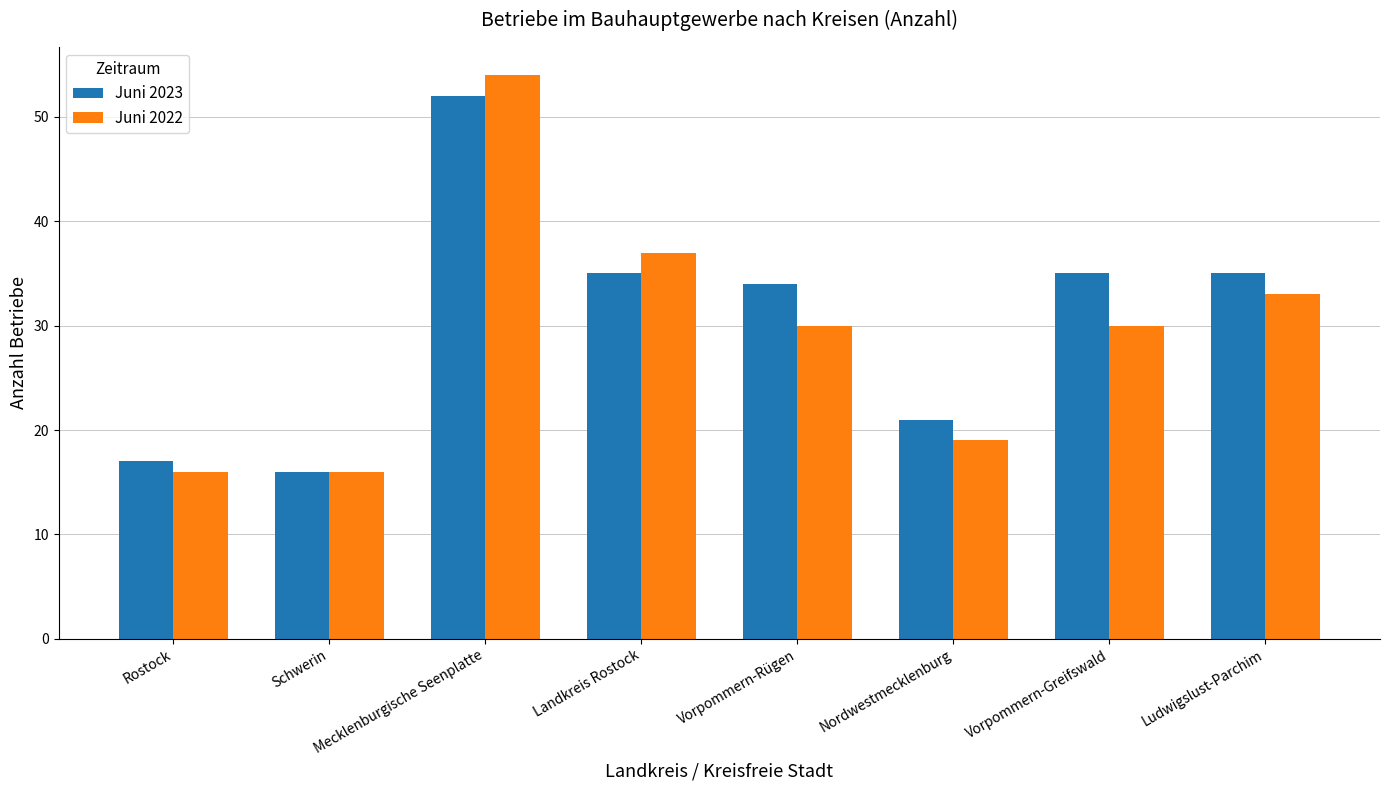

Reading left to right, list all the values displayed in this chart.

Juni 2023: Rostock=17	Schwerin=16	Mecklenburgische Seenplatte=52	Landkreis Rostock=35	Vorpommern-Rügen=34	Nordwestmecklenburg=21	Vorpommern-Greifswald=35	Ludwigslust-Parchim=35
Juni 2022: Rostock=16	Schwerin=16	Mecklenburgische Seenplatte=54	Landkreis Rostock=37	Vorpommern-Rügen=30	Nordwestmecklenburg=19	Vorpommern-Greifswald=30	Ludwigslust-Parchim=33